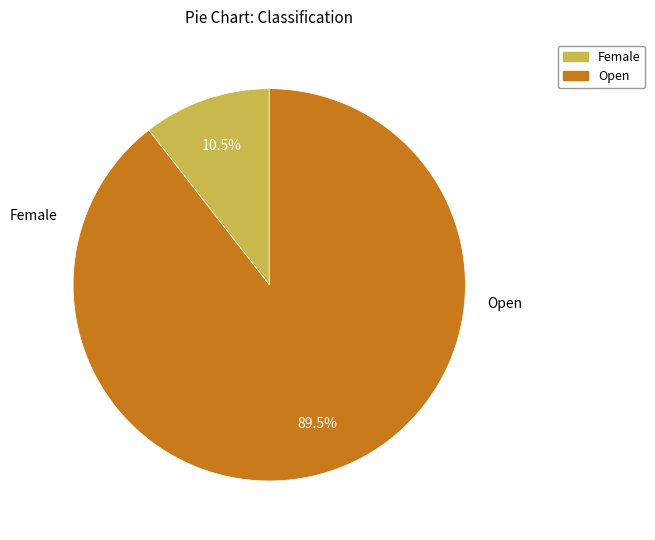

Combined, do Open and Female account for over 50%?

Yes